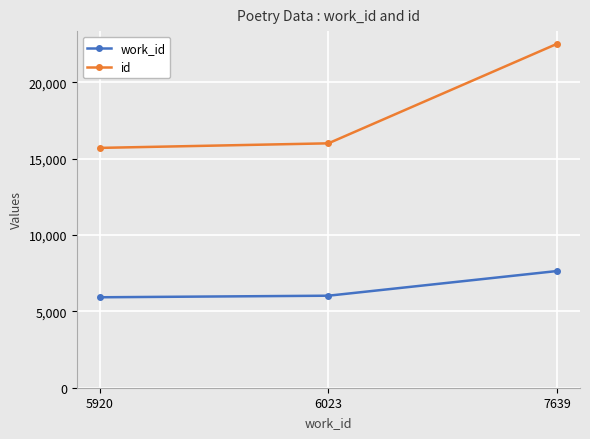

Is it true that work_id equals 10242 at 7639?

False